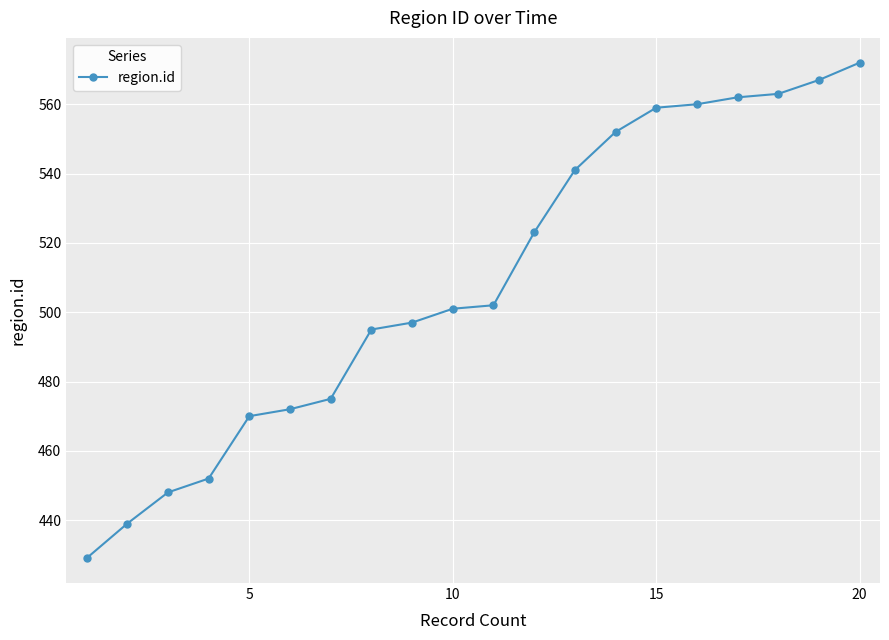

How many distinct data groups are displayed?

1